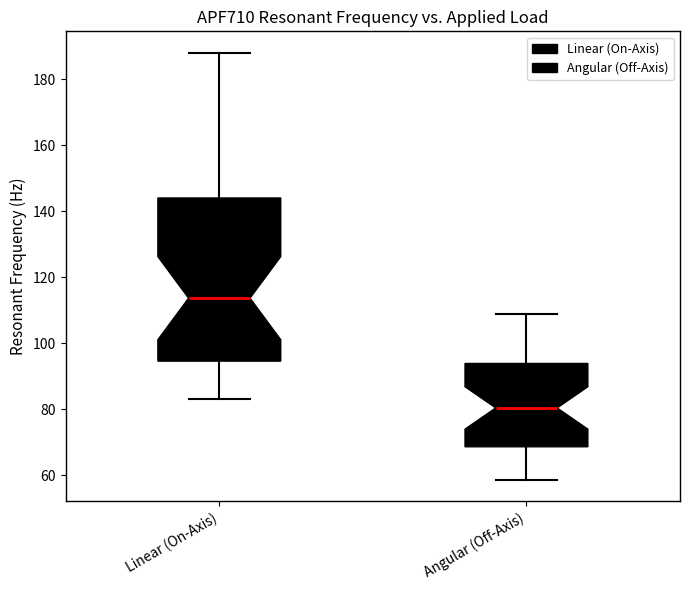

Reading left to right, read every box against the y-axis: the position of its median line, the range the box covers, and the ends of its whiskers. The values are not printed on the chart, so give them approximately, as read against the axis.

Linear (On-Axis): median 114, box 94 to 144, whiskers 84 to 188
Angular (Off-Axis): median 80, box 68 to 94, whiskers 58 to 108